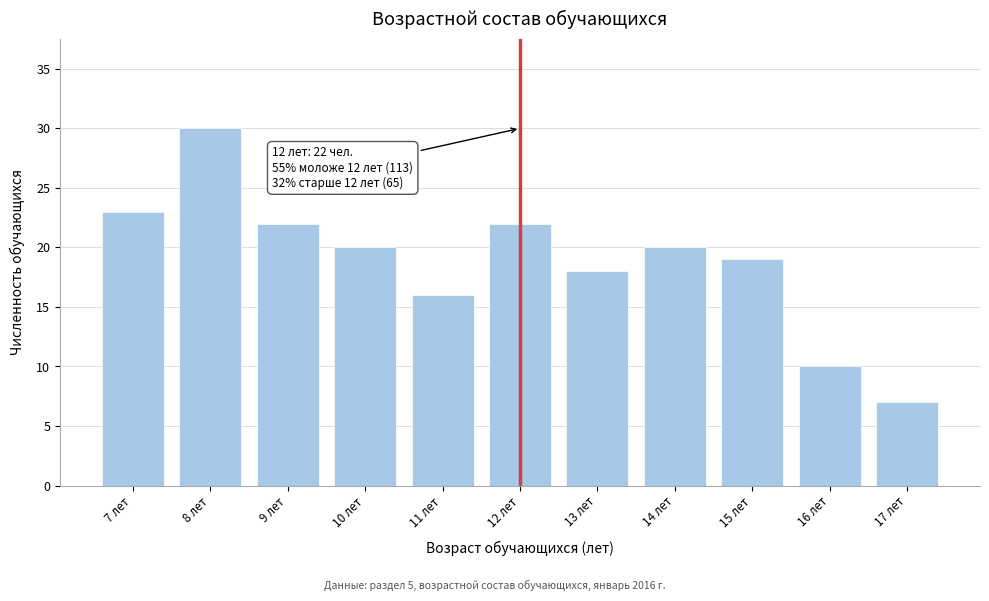

Reading left to right, what are all the values shown in this chart?

7 лет=23	8 лет=30	9 лет=22	10 лет=20	11 лет=16	12 лет=22	13 лет=18	14 лет=20	15 лет=19	16 лет=10	17 лет=7